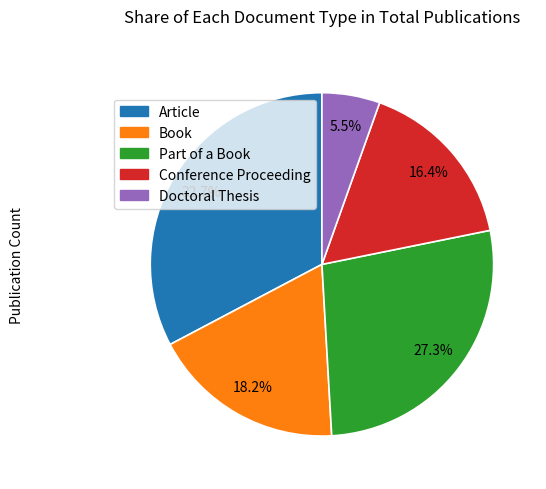

Does Doctoral Thesis account for over 50% of the chart?

No